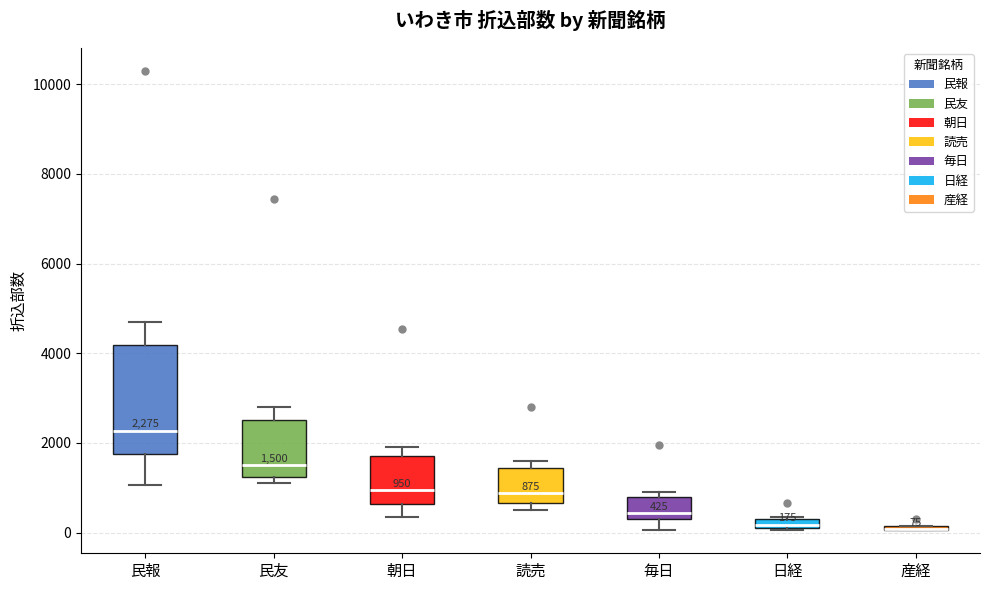

Comparing the boxes themselves (not the whiskers), which one is the tallest?

民報